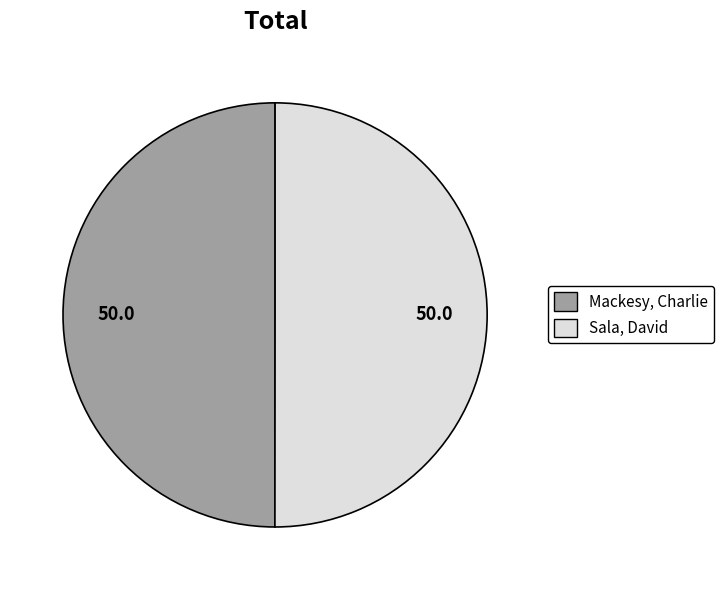

Is it true that Sala, David is 50% of the pie?

True